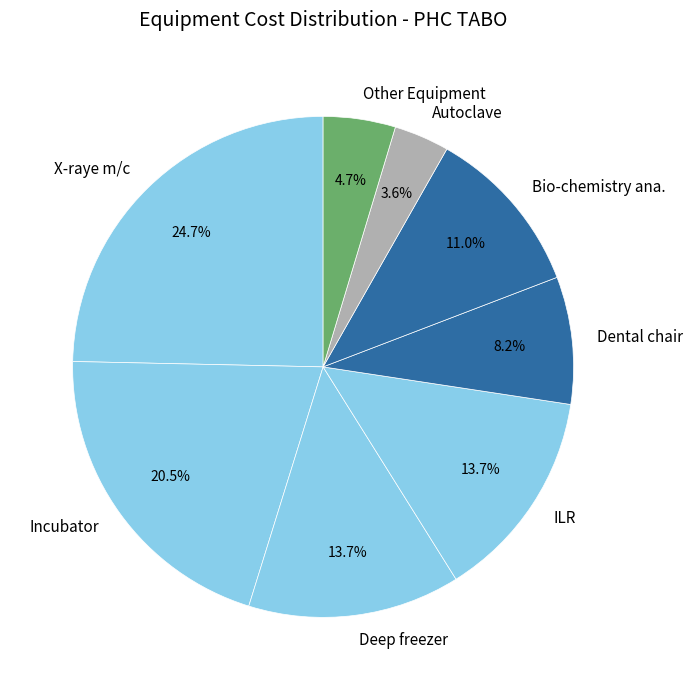

Do ILR and Other Equipment together represent more than half of the pie?

No